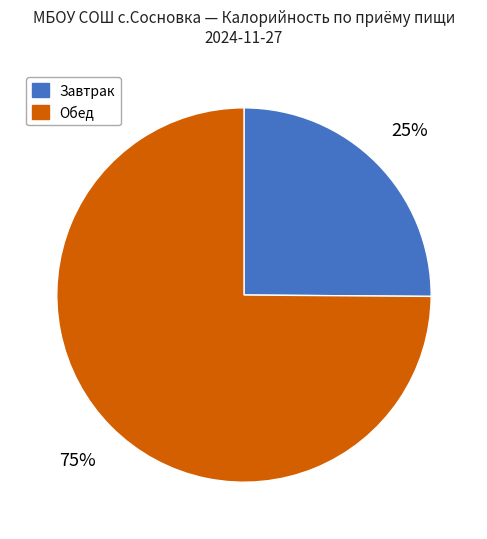

What is the largest slice in the pie chart?

Обед